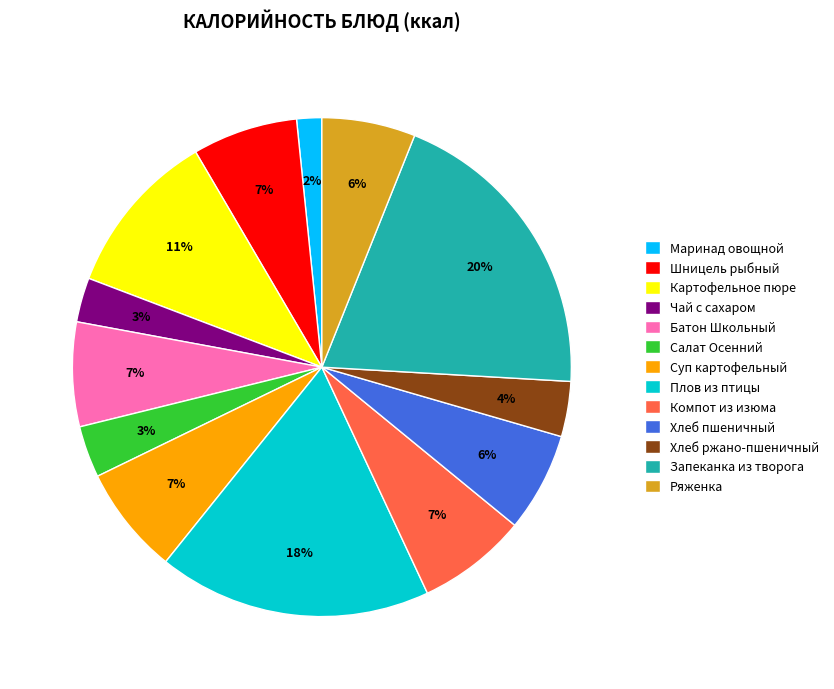

Combined, do Компот из изюма and Суп картофельный account for over 50%?

No